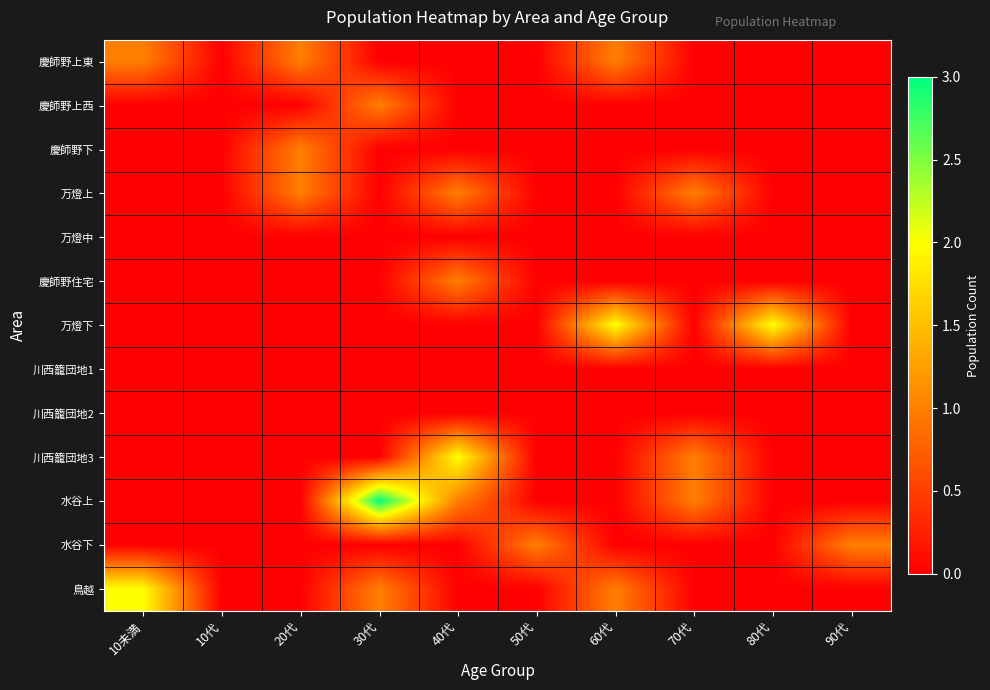

At which category is the sum across all series the highest?

30代